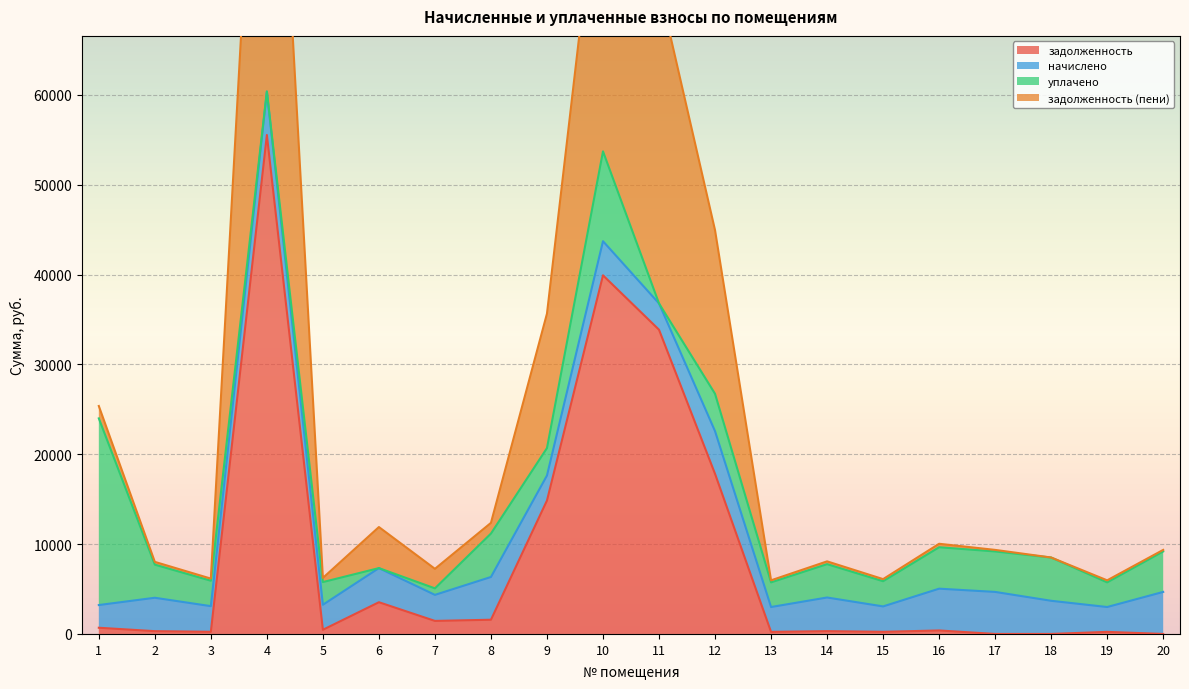

The value of задолженность at 17 is 20527.2. True or false?

False